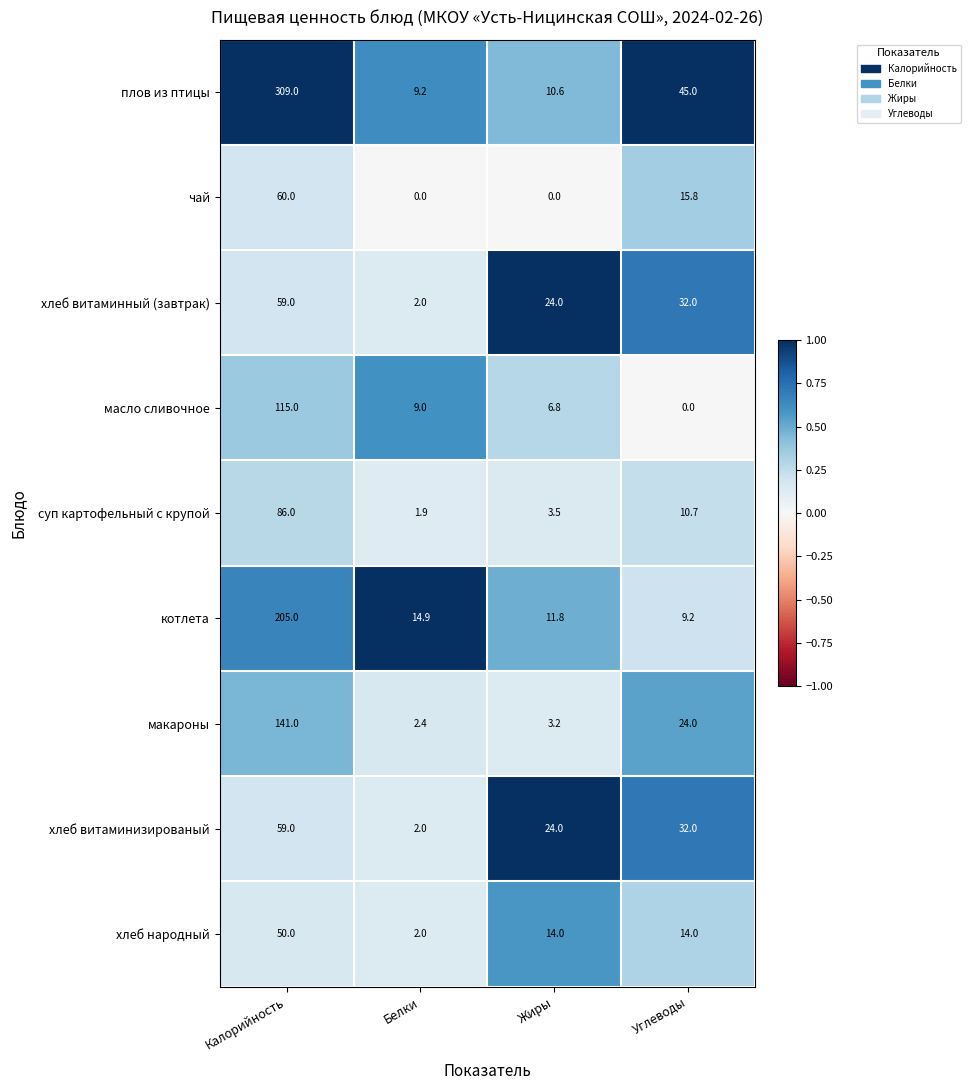

Between Калорийность and Белки, which series saw the biggest shift?

плов из птицы